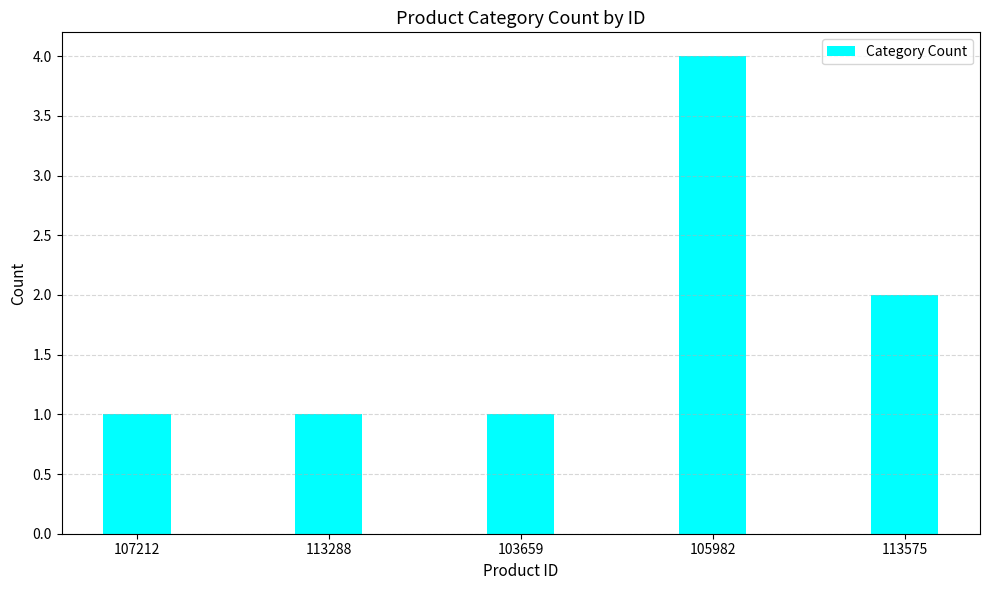

Reading left to right, what are all the values shown in this chart?

1	1	1	4	2